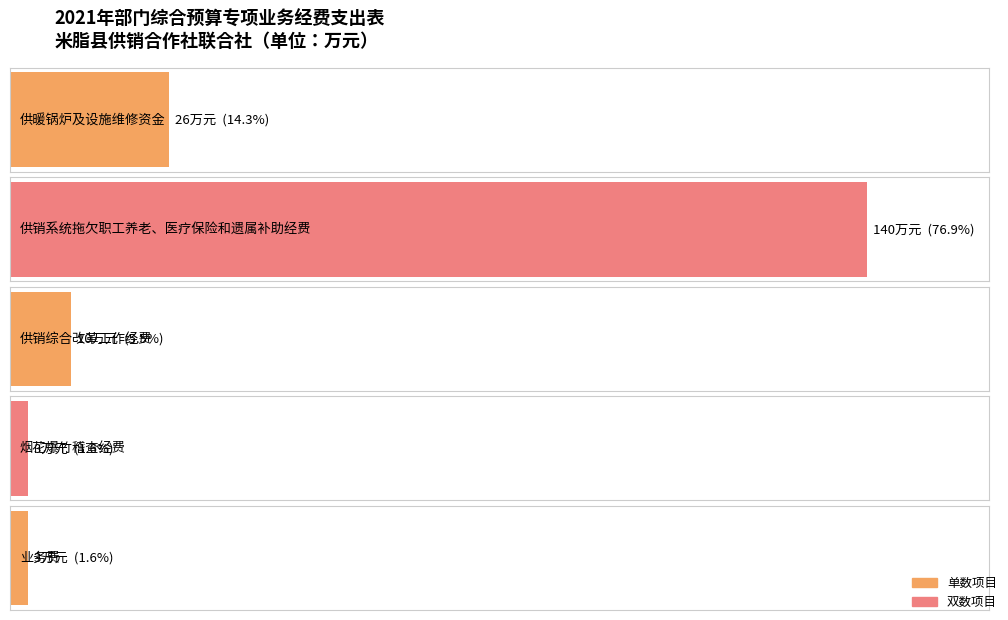

What is the sum of the values at 业务费 and 烟花爆竹稽查经费?

6